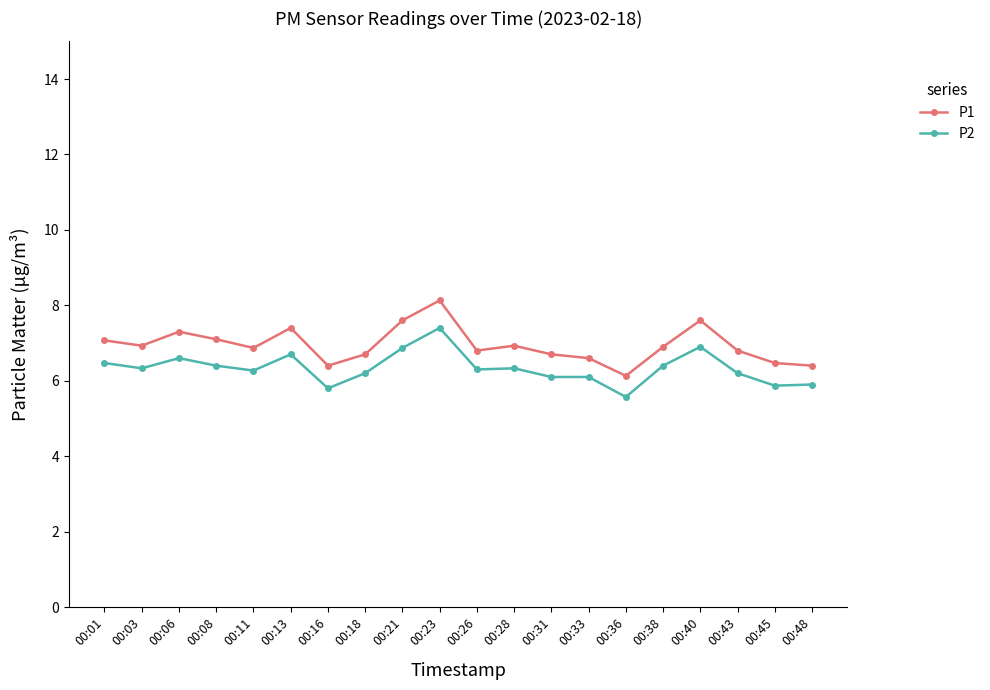

True or false: P1 has more than 0 interior local peaks.

True